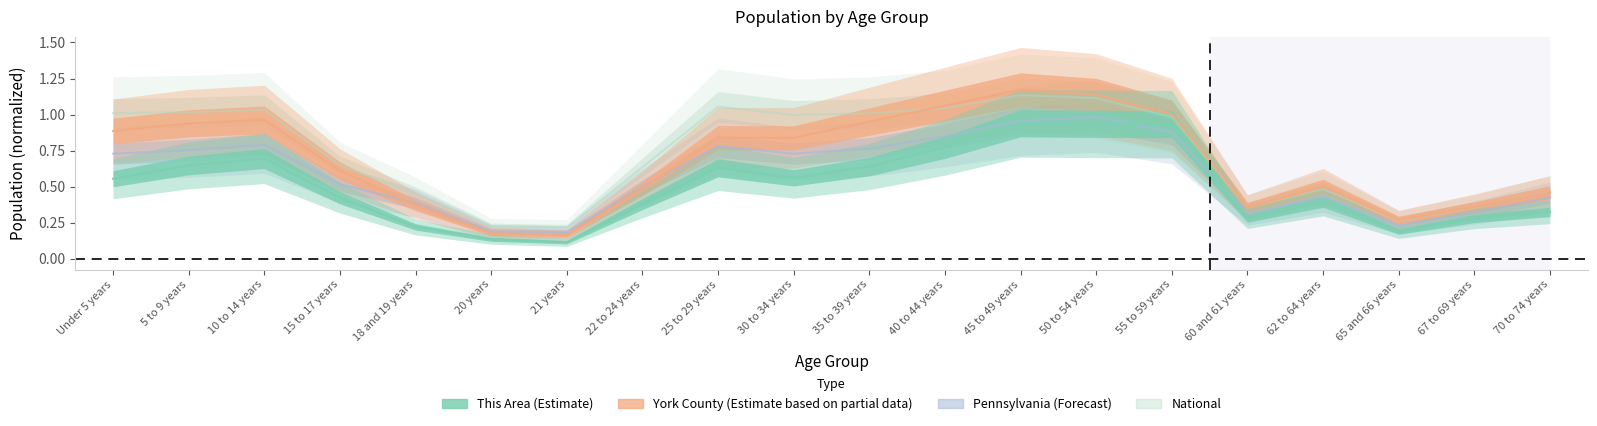

What are all the series names shown in the legend?

National, Pennsylvania, York County, This Area